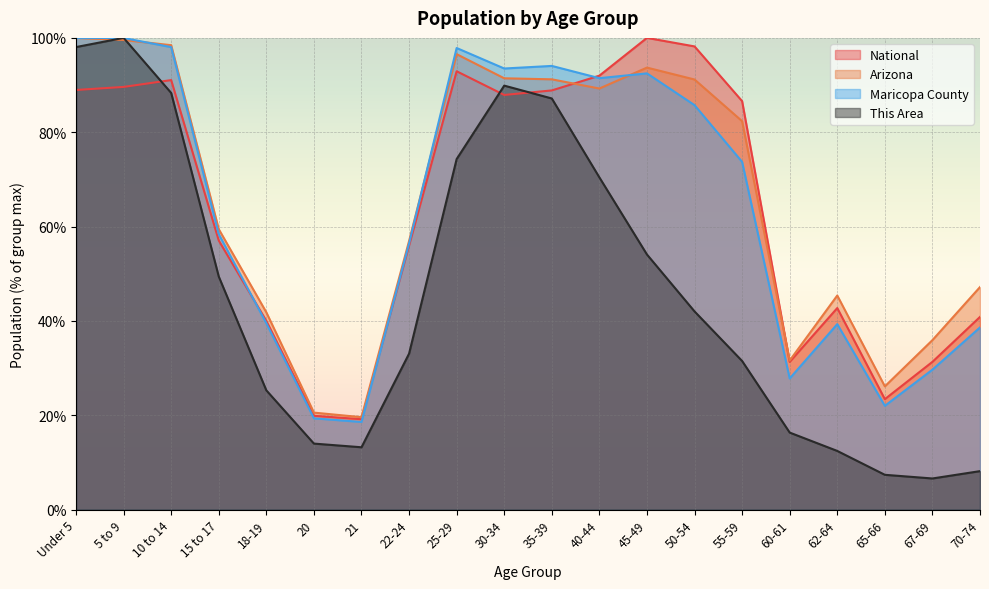

True or false: National and Maricopa County cross at least once.

True